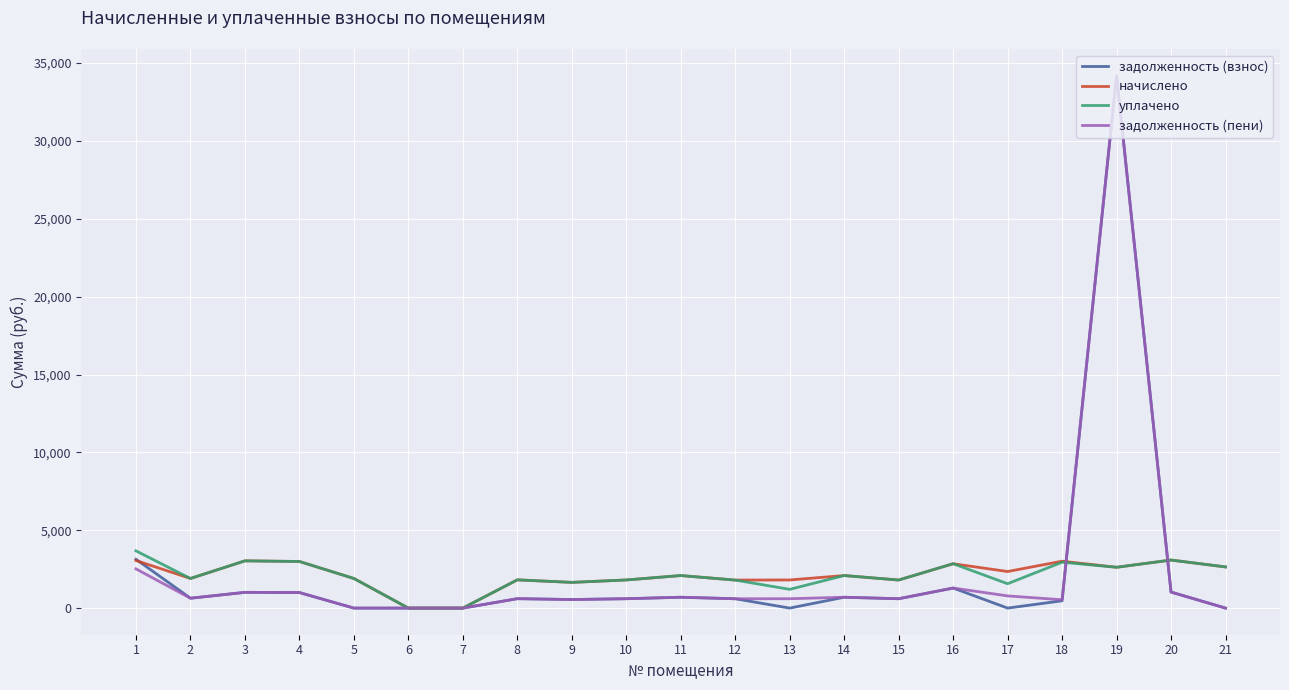

True or false: уплачено and задолженность (пени) cross at least once.

True